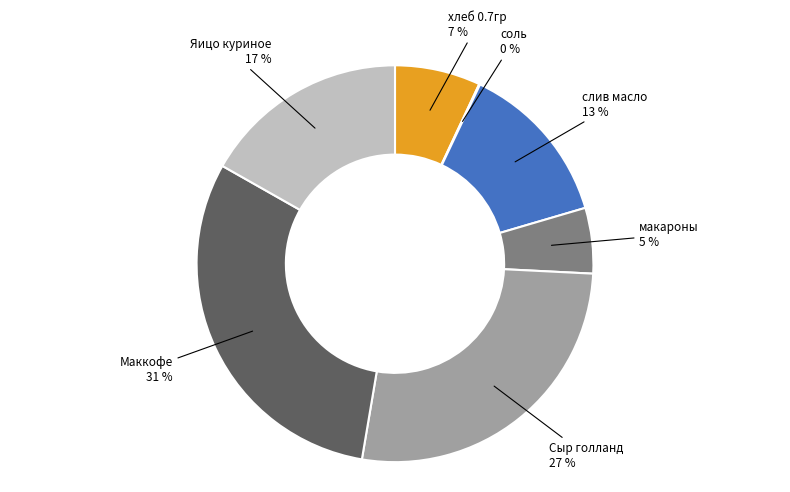

To the nearest percent, what is the average slice percentage?

14%